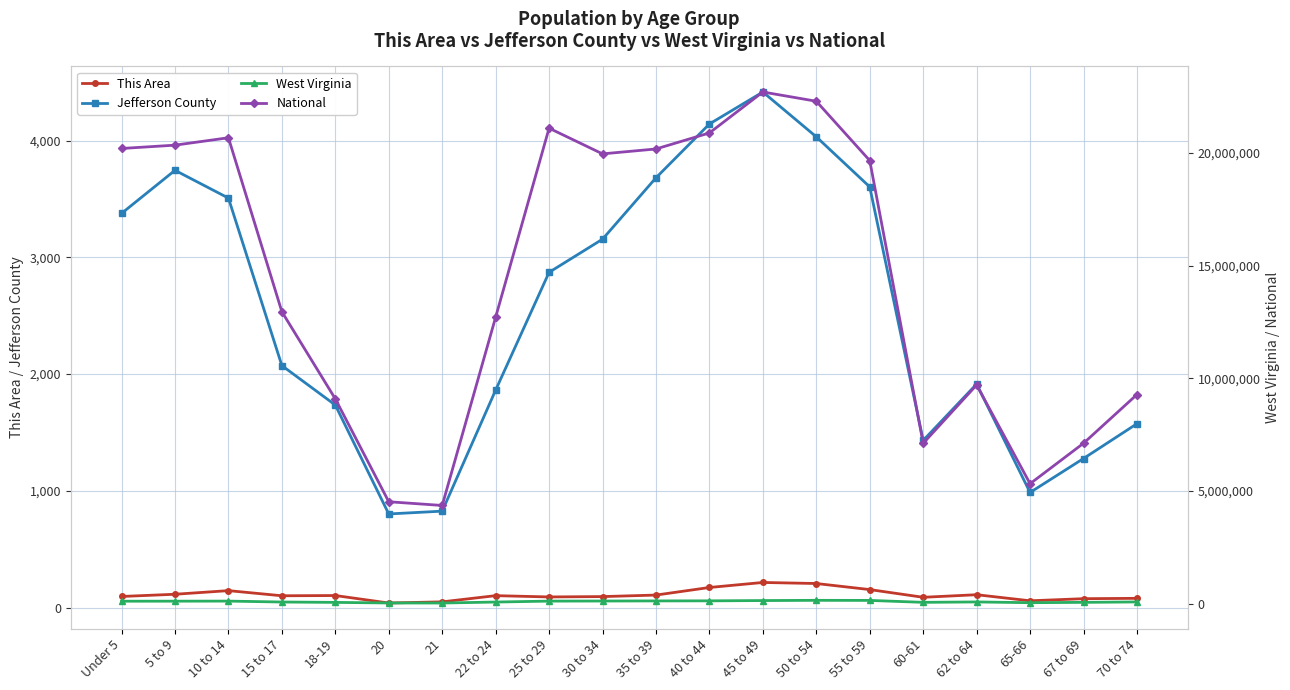

Reading left to right, what are all the values shown in this chart?

This Area: 95	114	145	101	103	39	49	102	91	94	107	172	215	206	154	88	110	58	76	79
Jefferson County: 3377	3746	3508	2073	1735	802	826	1863	2872	3156	3682	4143	4417	4033	3604	1432	1915	986	1277	1575
West Virginia: 104060	106016	109045	68297	51795	25873	24305	67026	108444	112254	117136	120358	132924	143232	139368	53956	71501	38447	53281	71792
National: 20201362	20348657	20677194	12954254	9086089	4519129	4354294	12712576	21101849	19962099	20179642	20890964	22708591	22298125	19664805	7113727	9704197	5319902	7115361	9278166